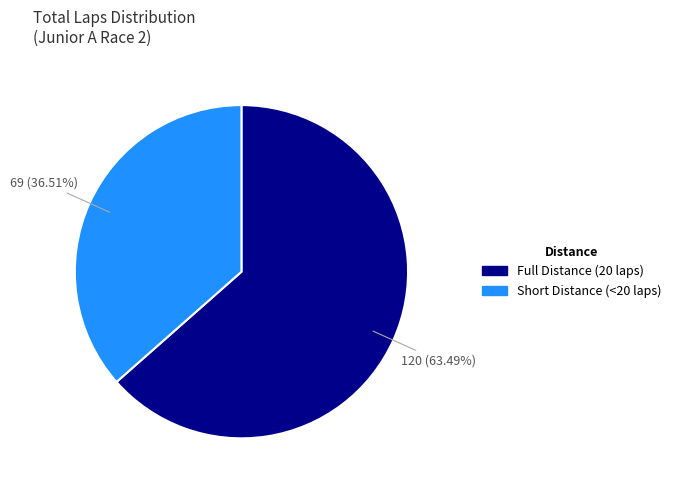

Is there a majority slice in this chart?

Yes